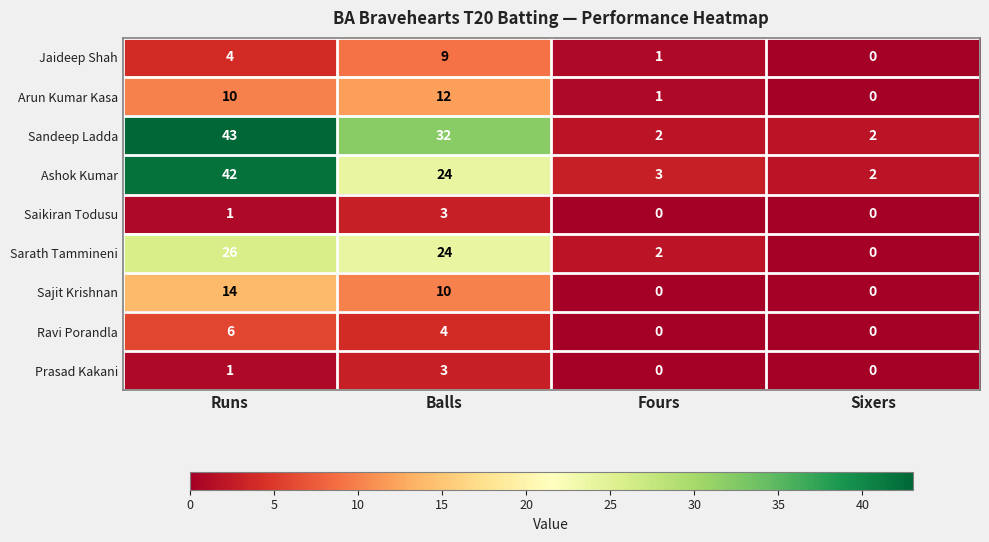

How many values in the Sajit Krishnan series are below 10?

2